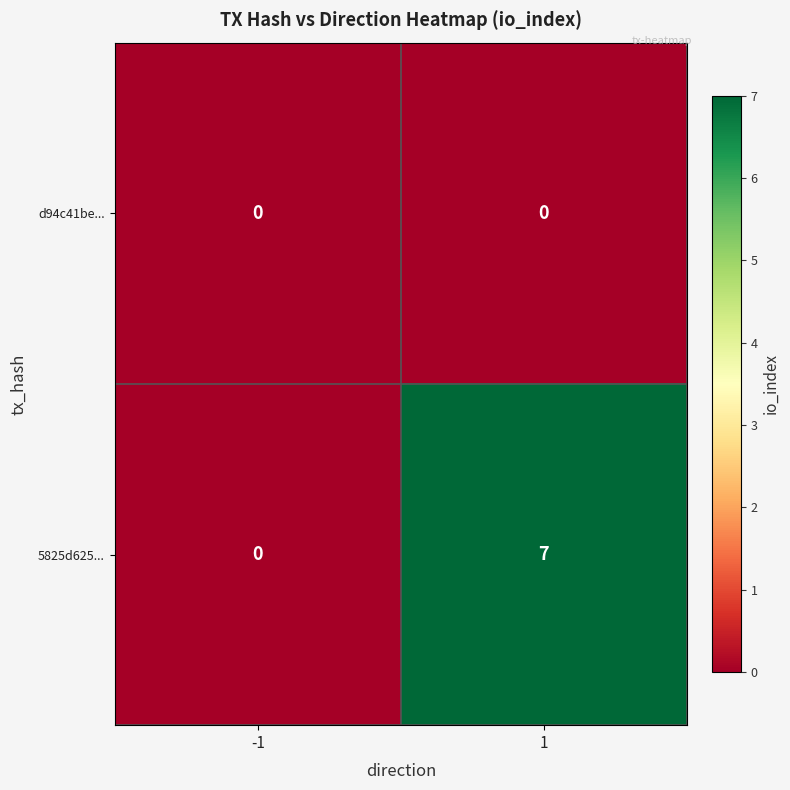

How many categories are shown in the chart?

2